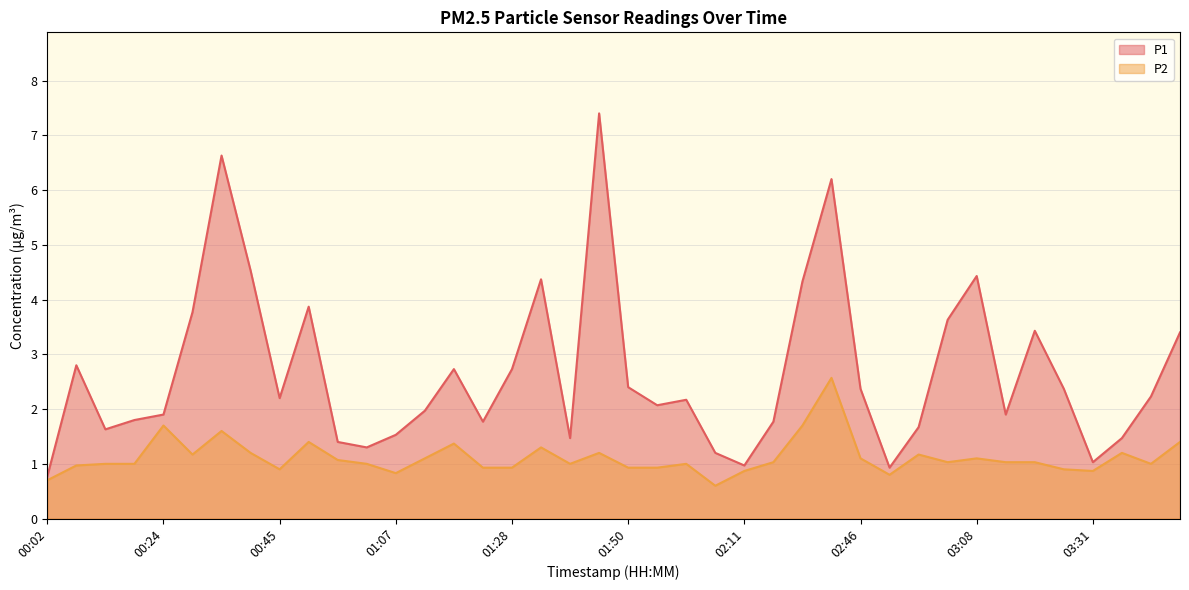

What is the difference between the highest and lowest values at 00:07?

1.8